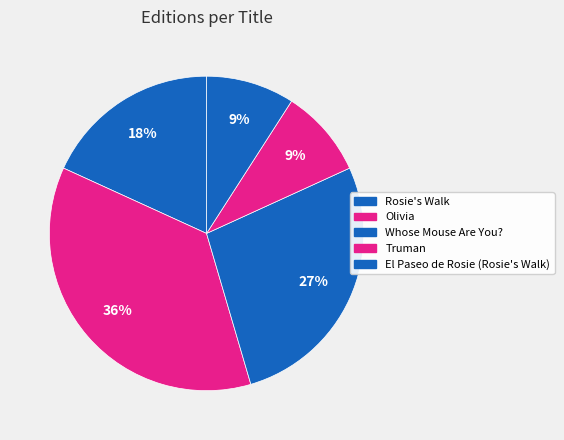

How many slices are in this pie chart?

5